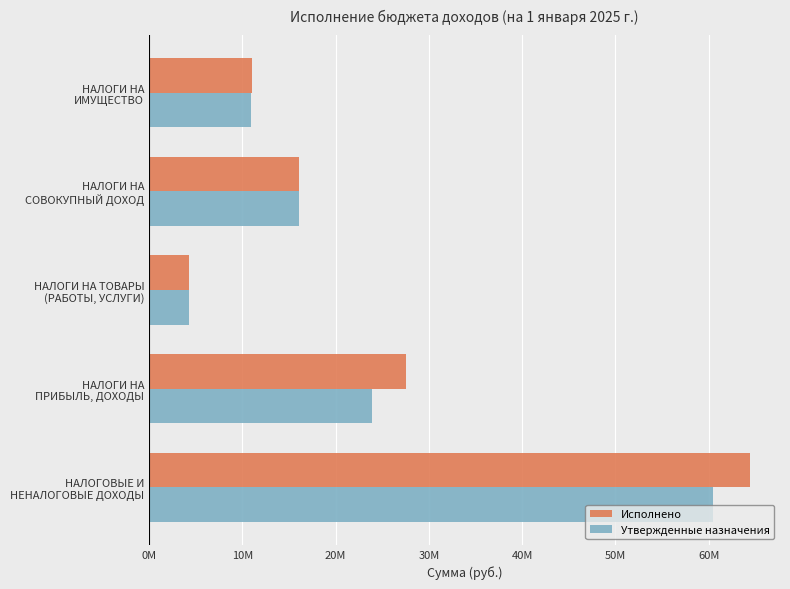

Rank the categories by Исполнено value from highest to lowest.

НАЛОГОВЫЕ И
НЕНАЛОГОВЫЕ ДОХОДЫ, НАЛОГИ НА
ПРИБЫЛЬ, ДОХОДЫ, НАЛОГИ НА
СОВОКУПНЫЙ ДОХОД, НАЛОГИ НА
ИМУЩЕСТВО, НАЛОГИ НА ТОВАРЫ
(РАБОТЫ, УСЛУГИ)